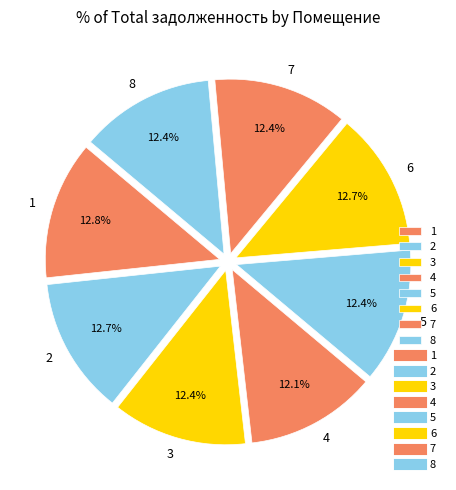

What is the ratio of the value at 5 to the value at 3?

1.0